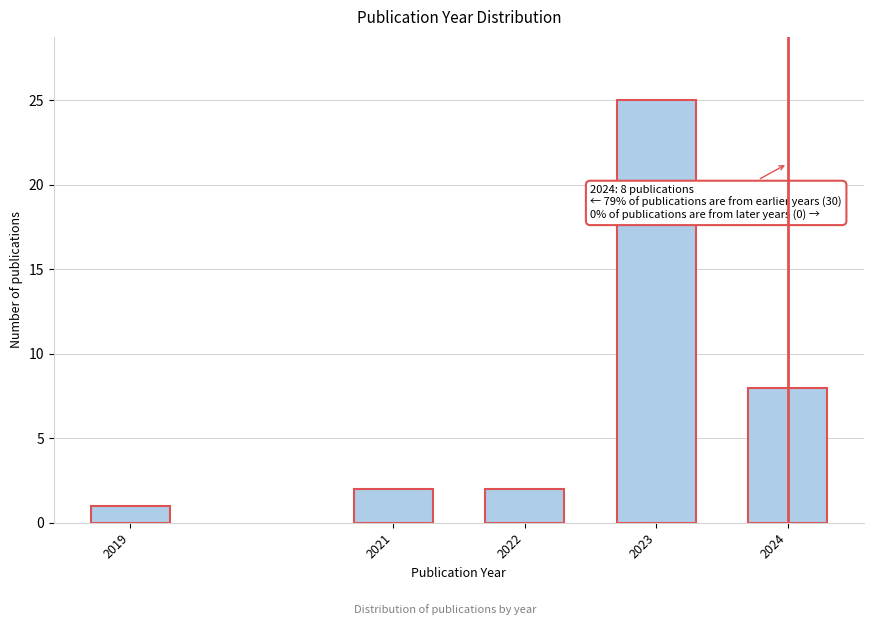

Reading left to right, list all the values displayed in this chart.

2019=1	2021=2	2022=2	2023=25	2024=8